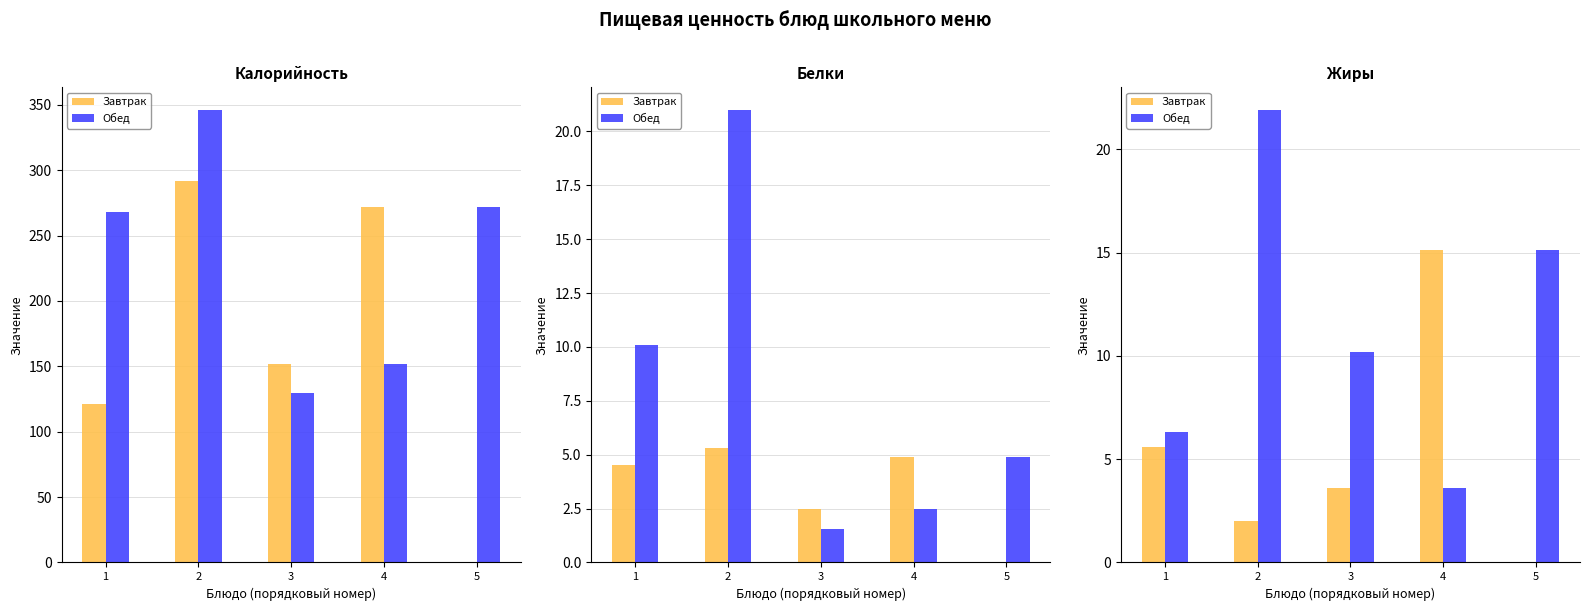

Does the chart contain stacked bars?

No